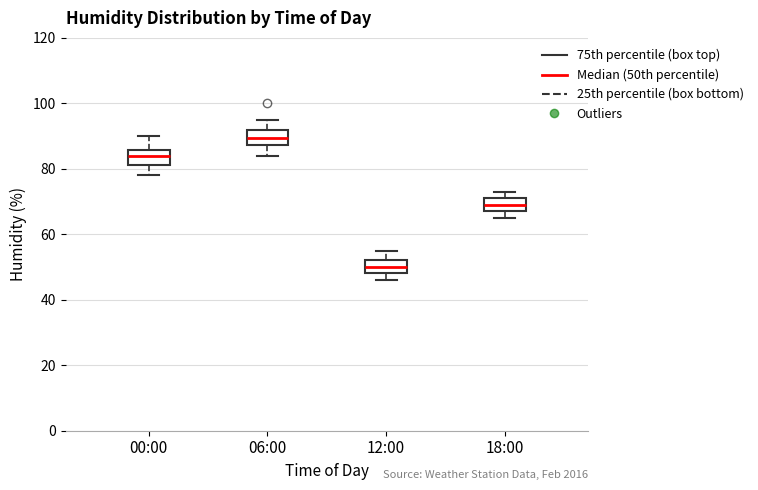

Reading left to right, read every box against the y-axis: the position of its median line, the range the box covers, and the ends of its whiskers. The values are not printed on the chart, so give them approximately, as read against the axis.

00:00: median 84, box 82 to 86, whiskers 78 to 90
06:00: median 90, box 88 to 92, whiskers 84 to 96
12:00: median 50, box 48 to 52, whiskers 46 to 56
18:00: median 70, box 68 to 72, whiskers 66 to 74